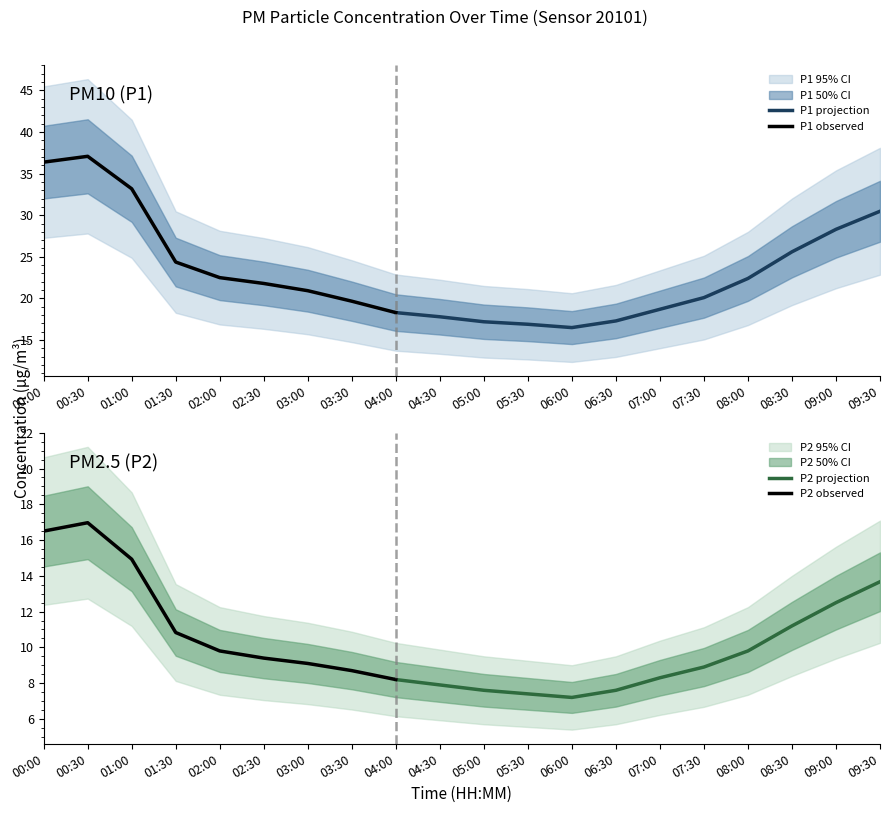

Rank the series at 09:30 from lowest to highest value.

P2, P1